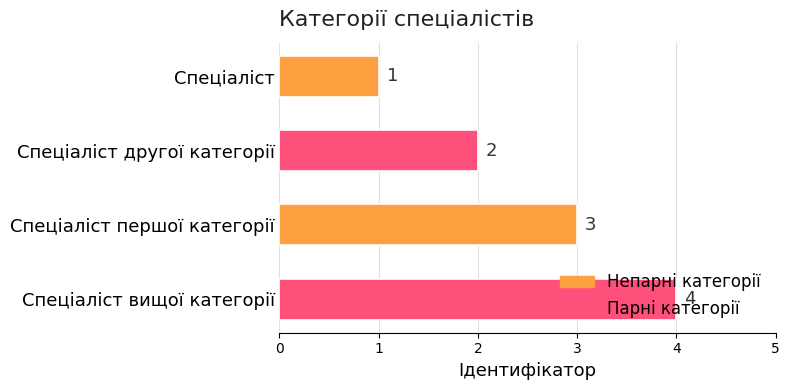

What is the sum of all values?

10